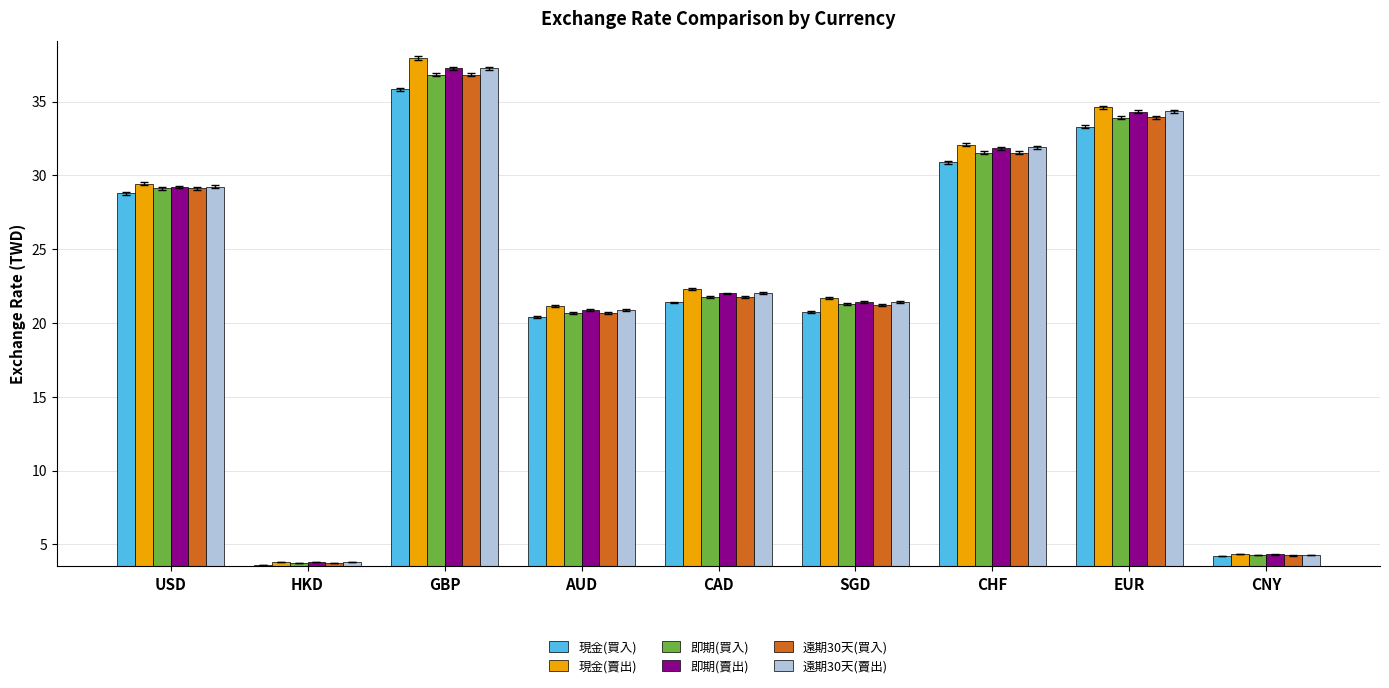

How many data points in 現金(賣出) are less than 22?

4